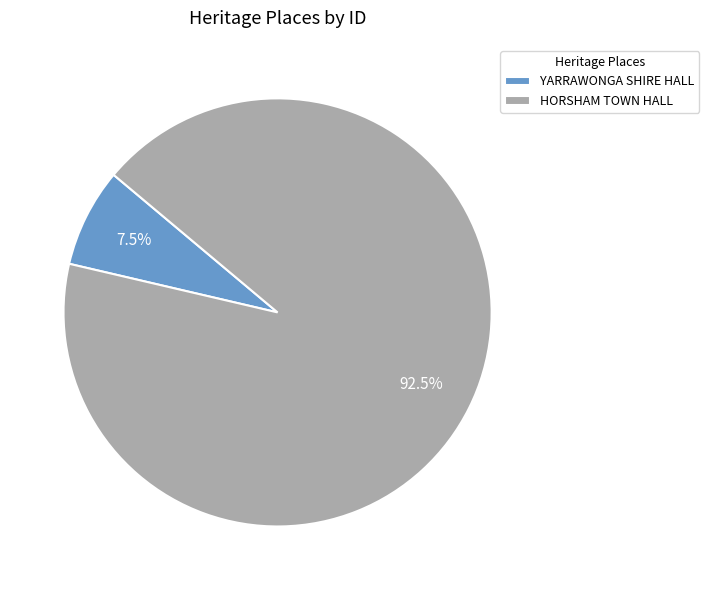

What is the largest slice in the pie chart?

HORSHAM TOWN HALL